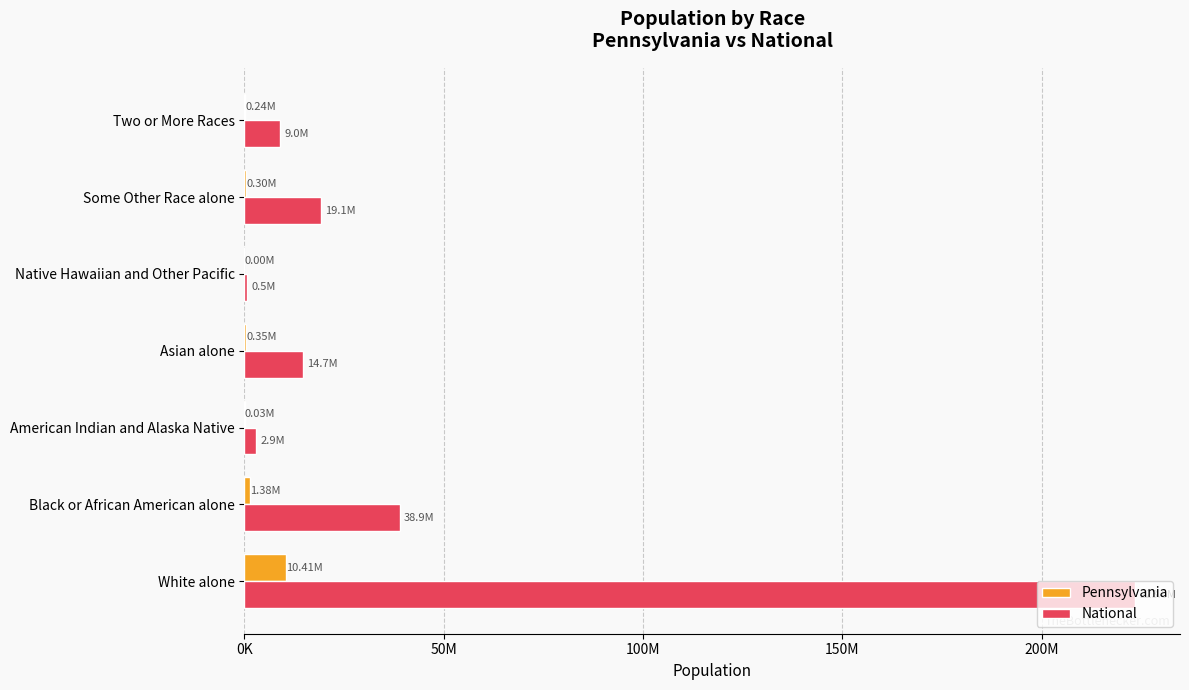

What is the lowest value of the National series?

540013